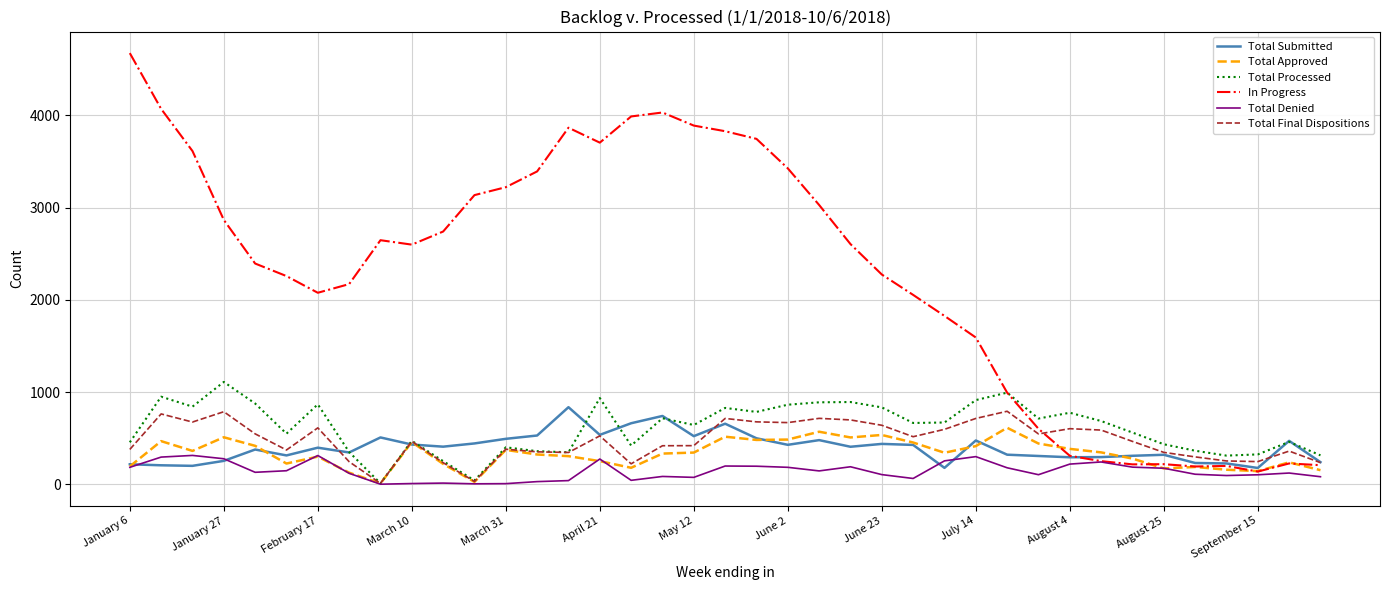

How many lines are shown in the chart?

6